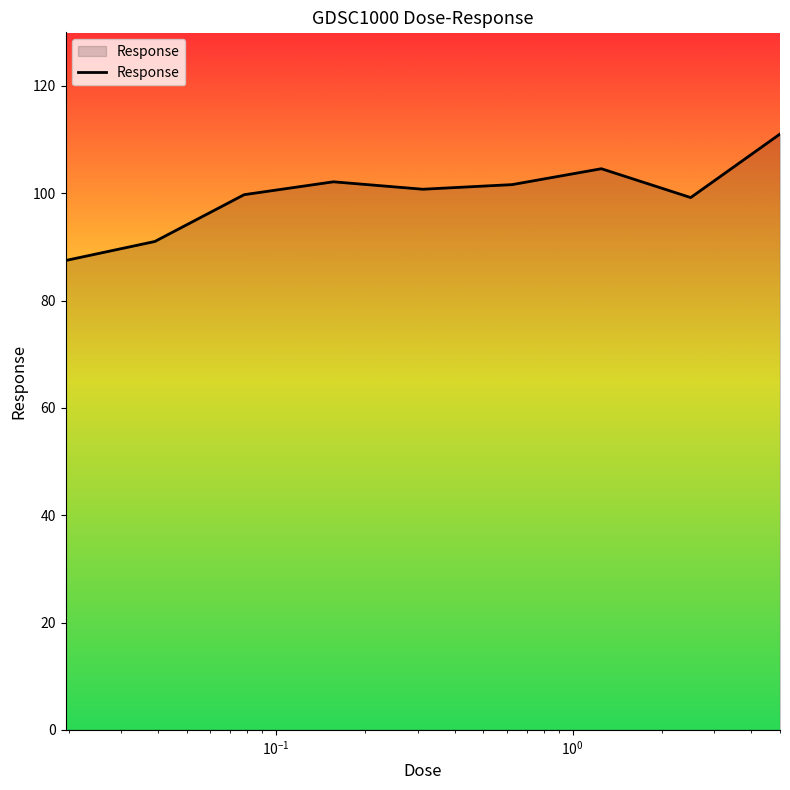

What is the minimum value shown in the chart?

87.5